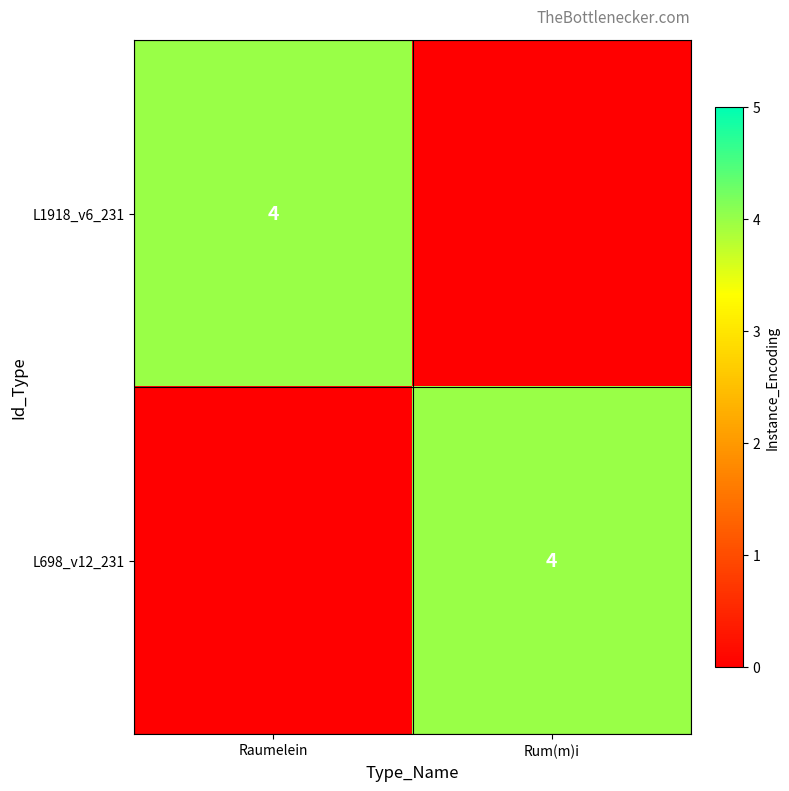

Is it true that L1918_v6_231 equals 7 at Raumelein?

False